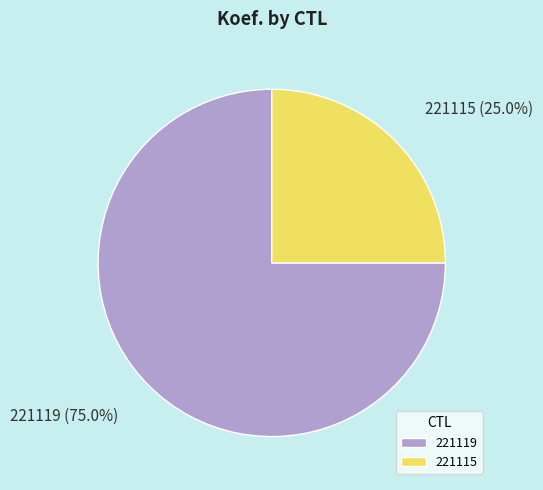

Does 221119 account for over 50% of the chart?

Yes